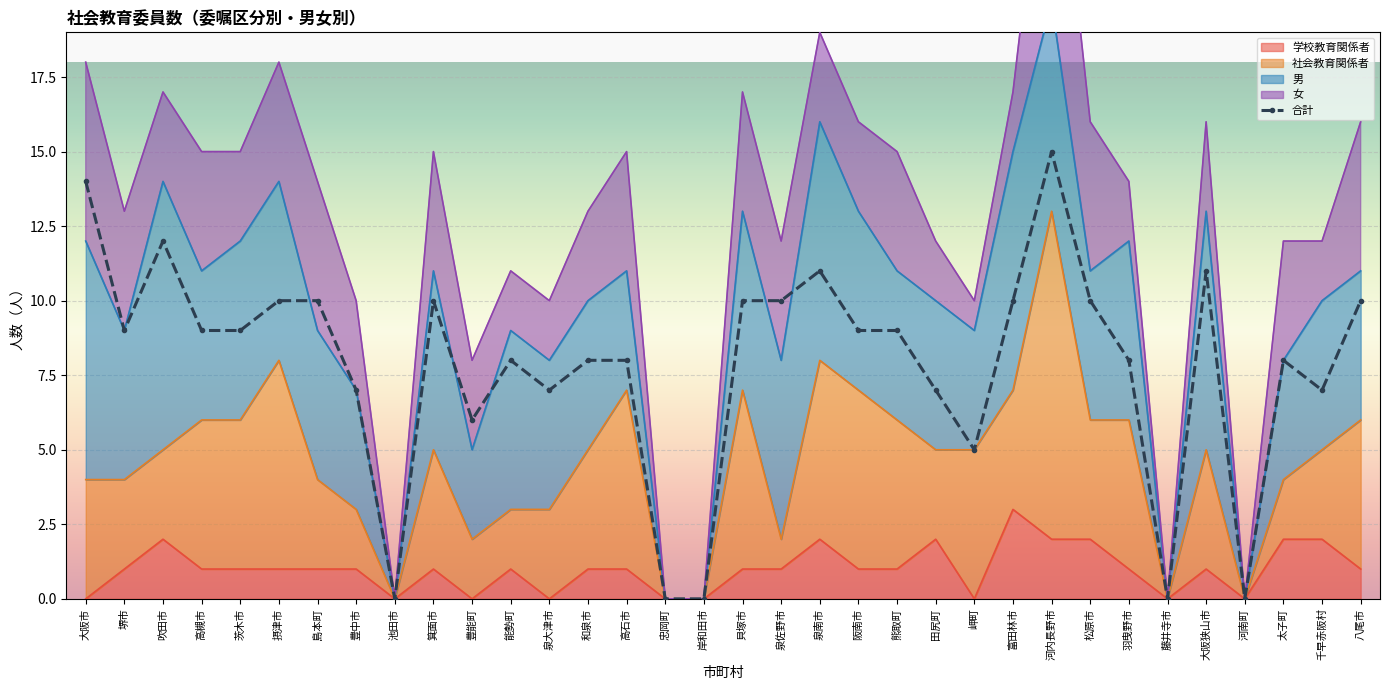

Reading left to right, transcribe all the data shown in this chart.

学校教育関係者: 大阪市=0	堺市=1	吹田市=2	高槻市=1	茨木市=1	摂津市=1	島本町=1	豊中市=1	池田市=0	箕面市=1	豊能町=0	能勢町=1	泉大津市=0	和泉市=1	高石市=1	忠岡町=0	岸和田市=0	貝塚市=1	泉佐野市=1	泉南市=2	阪南市=1	熊取町=1	田尻町=2	岬町=0	富田林市=3	河内長野市=2	松原市=2	羽曳野市=1	藤井寺市=0	大阪狭山市=1	河南町=0	太子町=2	千早赤阪村=2	八尾市=1
社会教育関係者: 大阪市=4	堺市=3	吹田市=3	高槻市=5	茨木市=5	摂津市=7	島本町=3	豊中市=2	池田市=0	箕面市=4	豊能町=2	能勢町=2	泉大津市=3	和泉市=4	高石市=6	忠岡町=0	岸和田市=0	貝塚市=6	泉佐野市=1	泉南市=6	阪南市=6	熊取町=5	田尻町=3	岬町=5	富田林市=4	河内長野市=11	松原市=4	羽曳野市=5	藤井寺市=0	大阪狭山市=4	河南町=0	太子町=2	千早赤阪村=3	八尾市=5
合計: 大阪市=14	堺市=9	吹田市=12	高槻市=9	茨木市=9	摂津市=10	島本町=10	豊中市=7	池田市=0	箕面市=10	豊能町=6	能勢町=8	泉大津市=7	和泉市=8	高石市=8	忠岡町=0	岸和田市=0	貝塚市=10	泉佐野市=10	泉南市=11	阪南市=9	熊取町=9	田尻町=7	岬町=5	富田林市=10	河内長野市=15	松原市=10	羽曳野市=8	藤井寺市=0	大阪狭山市=11	河南町=0	太子町=8	千早赤阪村=7	八尾市=10
男: 大阪市=8	堺市=5	吹田市=9	高槻市=5	茨木市=6	摂津市=6	島本町=5	豊中市=4	池田市=0	箕面市=6	豊能町=3	能勢町=6	泉大津市=5	和泉市=5	高石市=4	忠岡町=0	岸和田市=0	貝塚市=6	泉佐野市=6	泉南市=8	阪南市=6	熊取町=5	田尻町=5	岬町=4	富田林市=8	河内長野市=7	松原市=5	羽曳野市=6	藤井寺市=0	大阪狭山市=8	河南町=0	太子町=4	千早赤阪村=5	八尾市=5
女: 大阪市=6	堺市=4	吹田市=3	高槻市=4	茨木市=3	摂津市=4	島本町=5	豊中市=3	池田市=0	箕面市=4	豊能町=3	能勢町=2	泉大津市=2	和泉市=3	高石市=4	忠岡町=0	岸和田市=0	貝塚市=4	泉佐野市=4	泉南市=3	阪南市=3	熊取町=4	田尻町=2	岬町=1	富田林市=2	河内長野市=8	松原市=5	羽曳野市=2	藤井寺市=0	大阪狭山市=3	河南町=0	太子町=4	千早赤阪村=2	八尾市=5